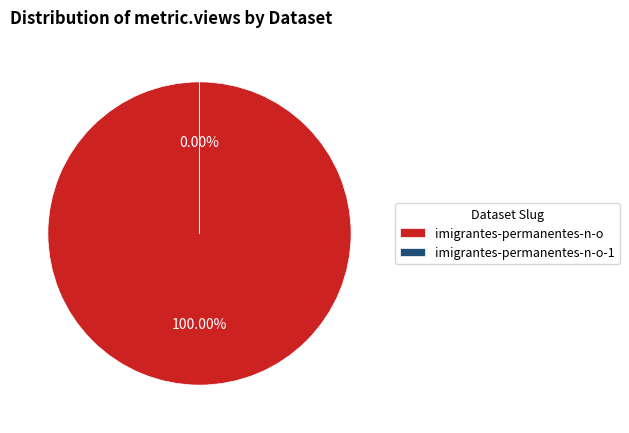

What is the total percentage of imigrantes-permanentes-n-o-1 and imigrantes-permanentes-n-o?

100.0%